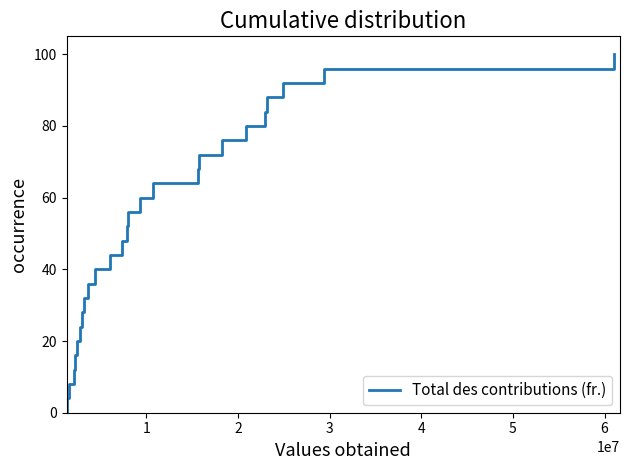

What is the difference between the maximum and minimum values?

100.0